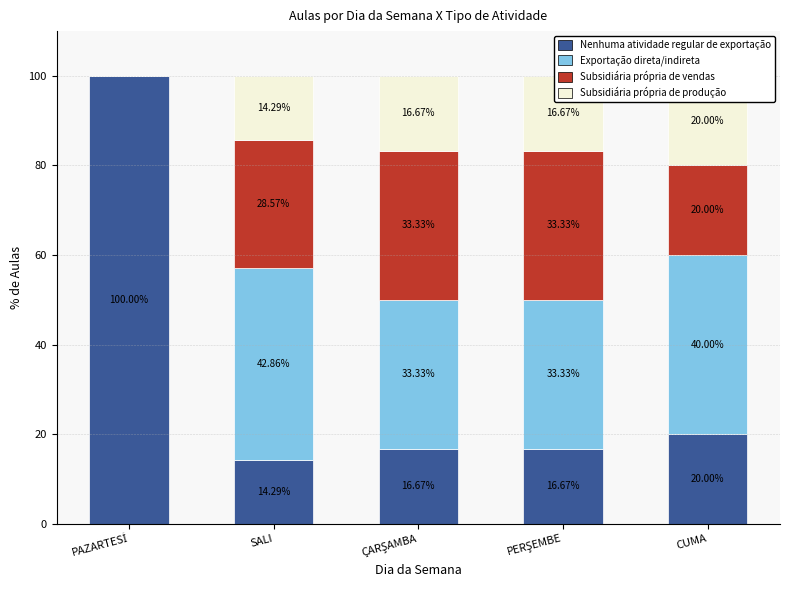

Is the value of Subsidiária própria de produção at CUMA greater than the value of Nenhuma atividade regular de exportação at PAZARTESİ?

No